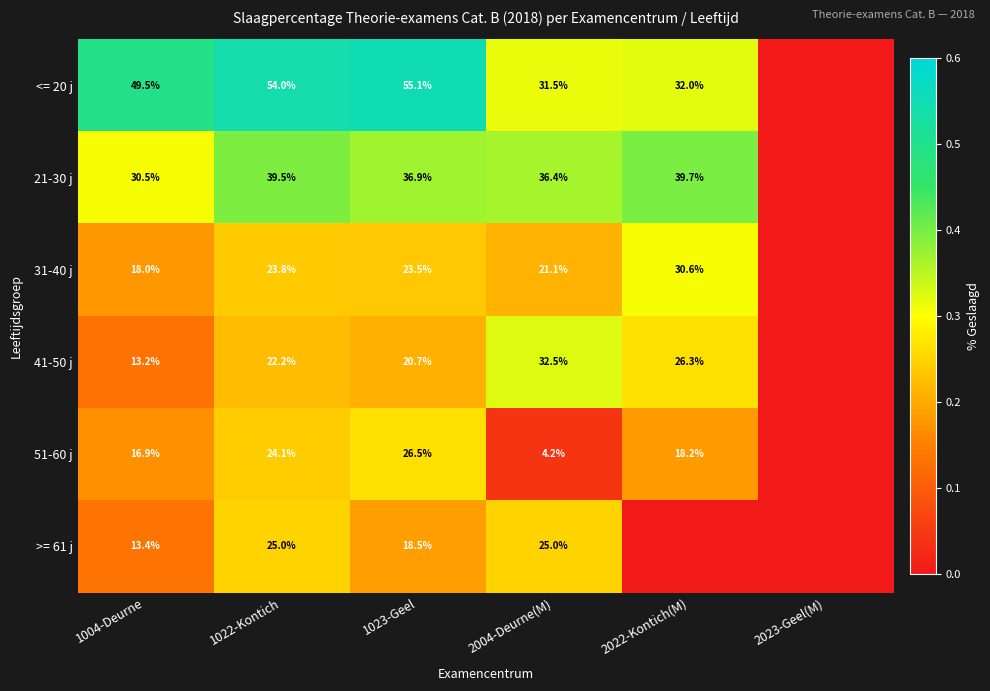

Is it true that 41-50 j equals 3.7 at 1004-Deurne?

False